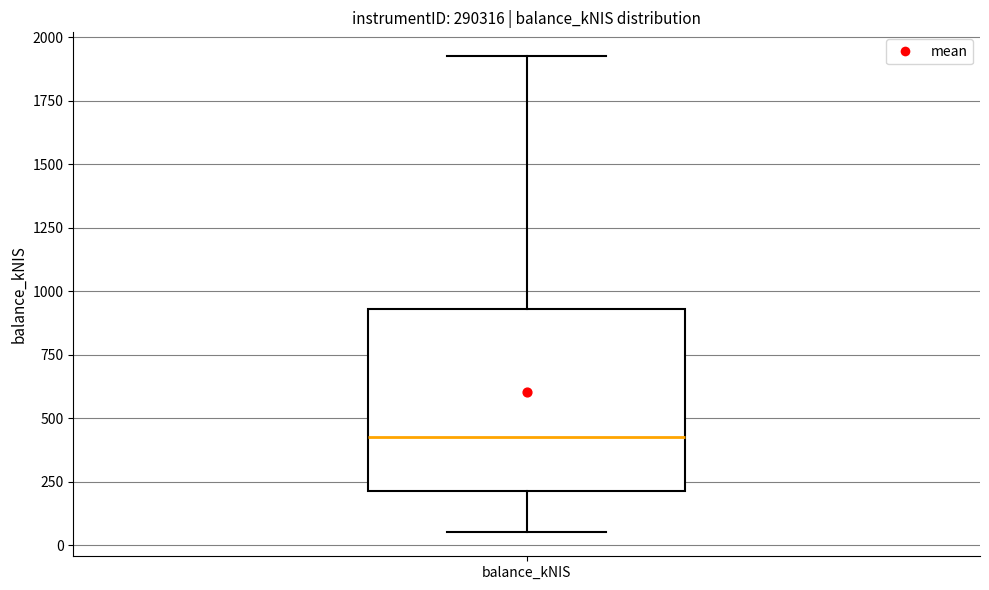

Read this box plot against the y-axis: the position of the median line, the range covered by the box, and the ends of both whiskers. The values are not printed on the chart, so give them approximately, as read against the axis.

median 450, box 200 to 950, whiskers 50 to 1950